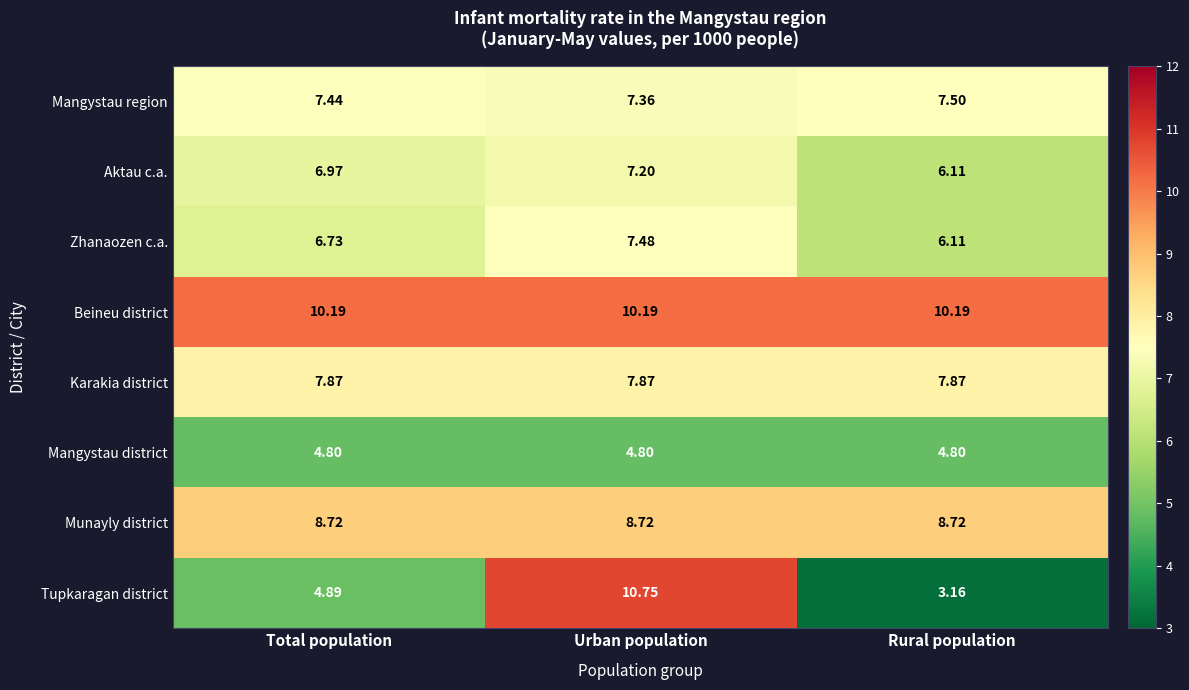

Between Total population and Rural population, which series saw the biggest shift?

Tupkaragan district